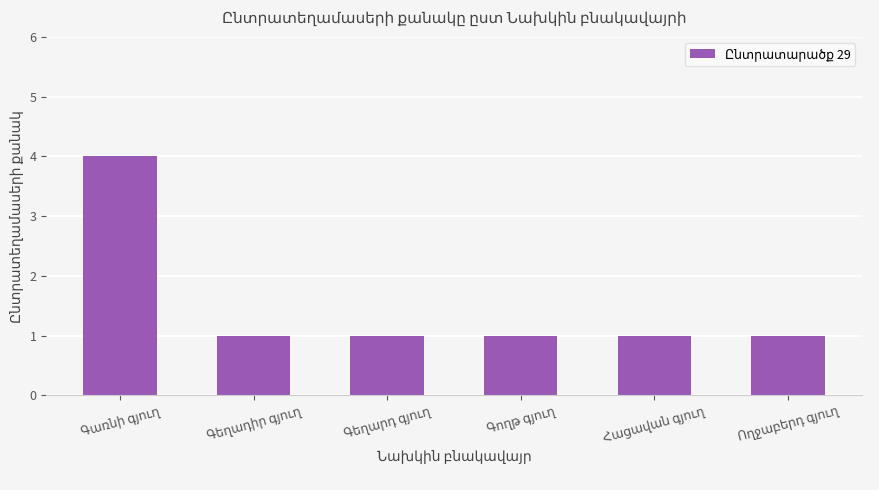

What is the difference between the maximum and minimum values?

3